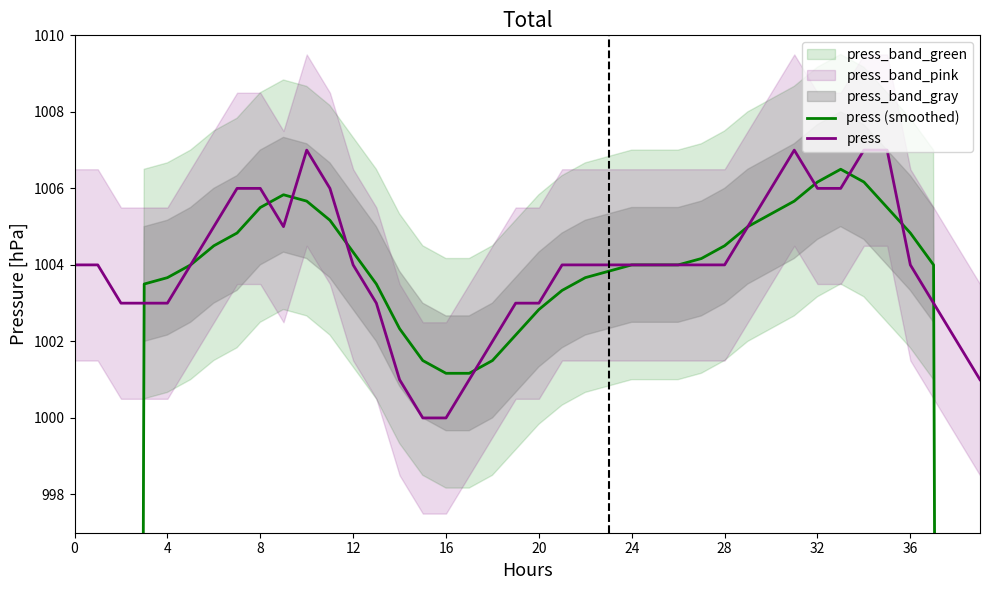

The value of press at 32 is 1006. True or false?

True